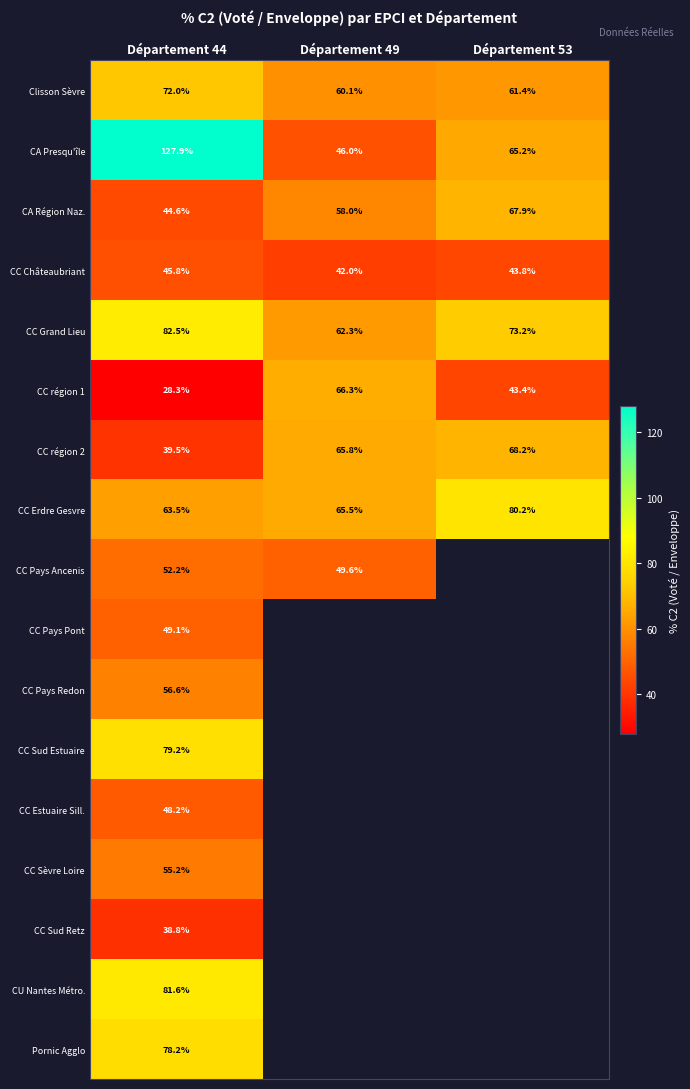

Is the value of CC Pays Ancenis at Département 44 greater than the value of CC région 2 at Département 53?

No